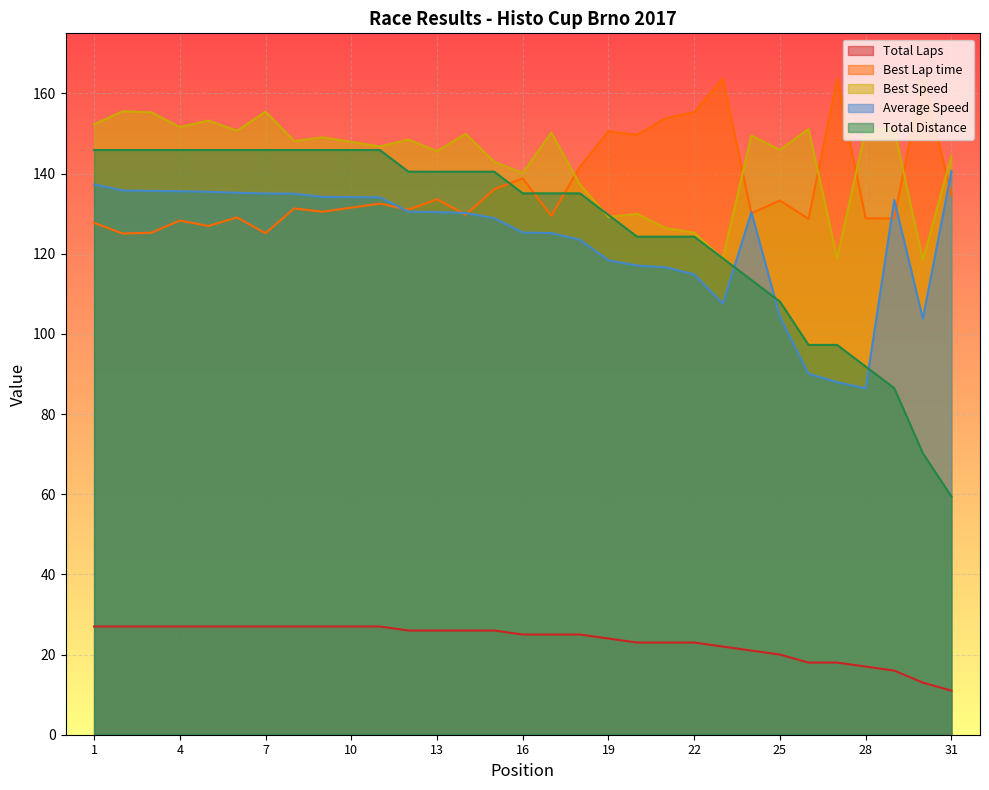

Does the chart display data point markers on the line(s)?

No